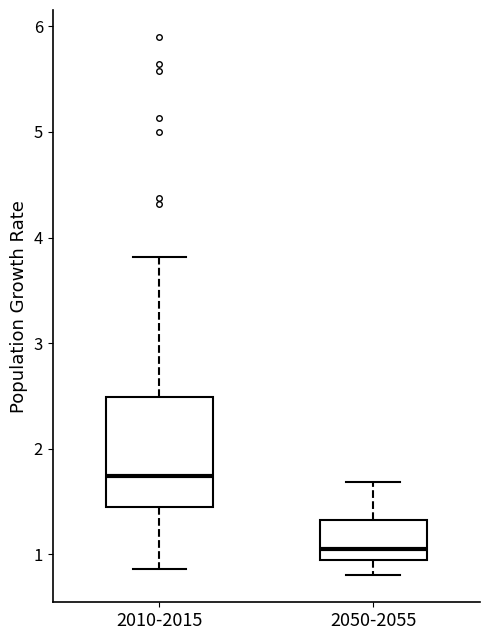

Where does the upper whisker of the box for 2010-2015 end on the y-axis? The values are not printed on the chart, so give them approximately, as read against the axis.

3.8